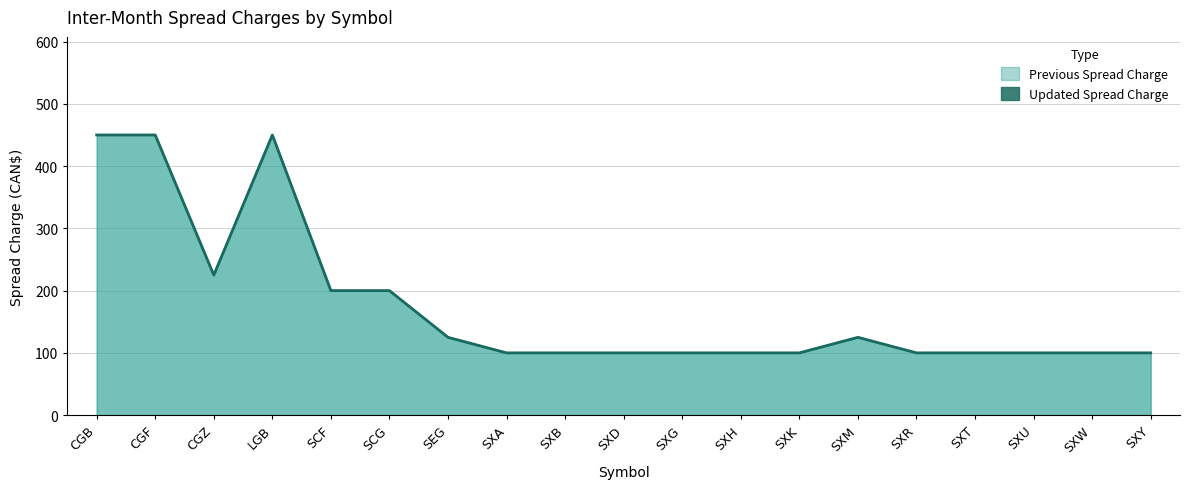

What is the difference between the Updated Spread Charge values at CGB and CGZ?

225